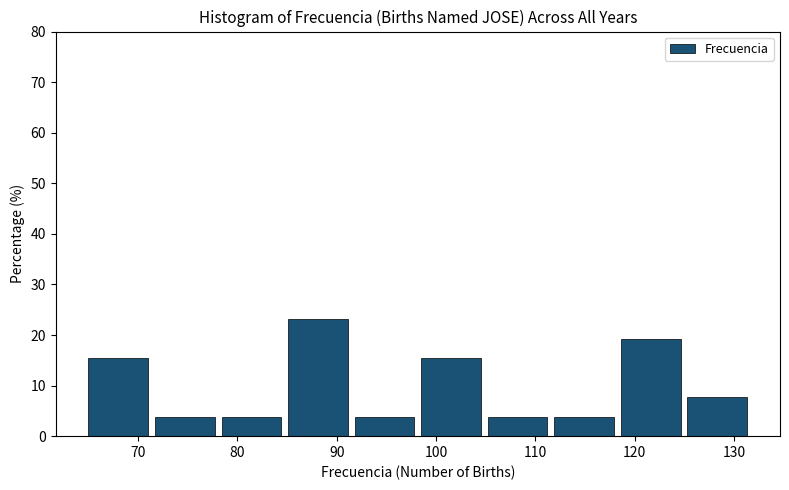

Reading left to right, list every bar in this chart as the range it spans on the x-axis followed by its height. Neither the bar edges nor the heights are printed on the chart, so give them approximately, as read against the axes.

65.0 to 71.7: 15
71.7 to 78.4: 4
78.4 to 85.1: 4
85.1 to 91.8: 23
91.8 to 98.5: 4
98.5 to 105.2: 15
105.2 to 111.9: 4
111.9 to 118.6: 4
118.6 to 125.3: 19
125.3 to 132.0: 8